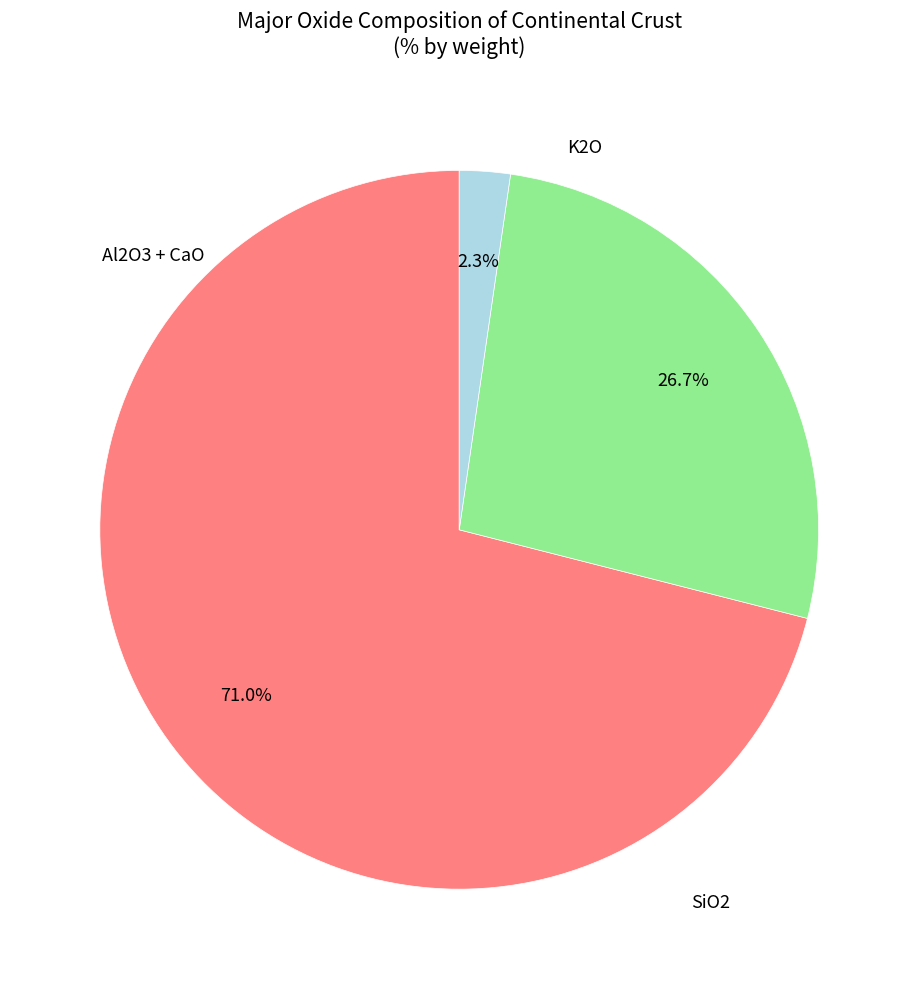

To the nearest percent, what is the average slice percentage?

33%